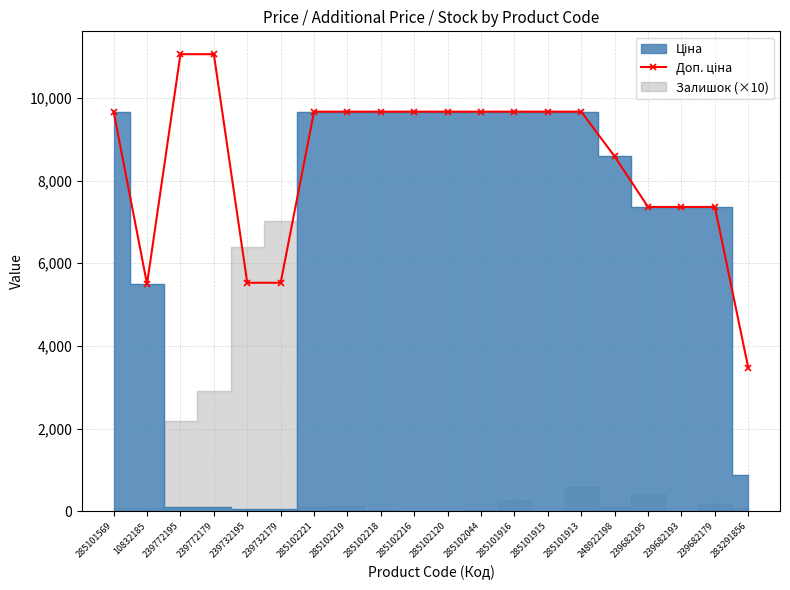

Between 285102221 and 10832185, which is larger?

285102221